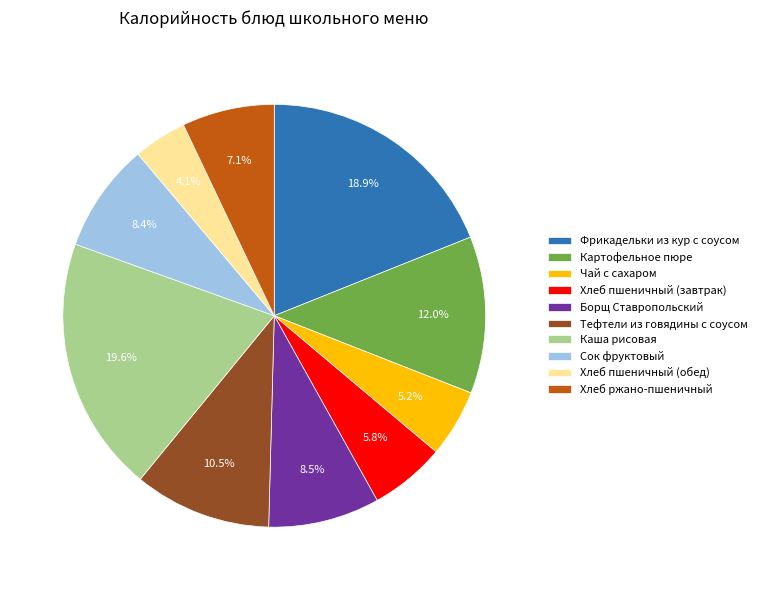

To the nearest percent, what is the average slice percentage?

10%